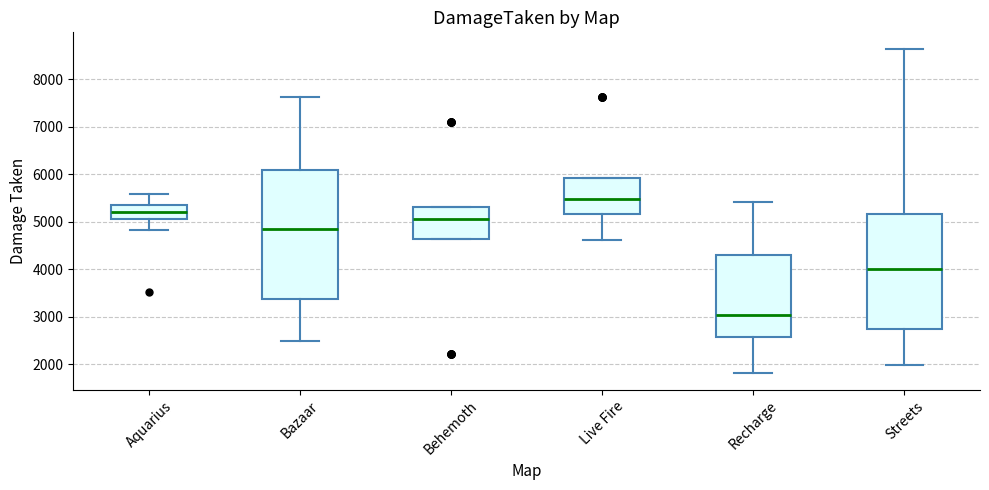

Reading left to right, transcribe this box plot: for each box, give where its median line is, the range the box spans, and where its two whiskers end, as read against the y-axis. The values are not printed on the chart, so give them approximately, as read against the axis.

Aquarius: median 5200, box 5100 to 5400, whiskers 4800 to 5600
Bazaar: median 4900, box 3400 to 6100, whiskers 2500 to 7600
Behemoth: median 5100, box 4600 to 5300, whiskers 4600 to 5300
Live Fire: median 5500, box 5200 to 5900, whiskers 4600 to 5900
Recharge: median 3000, box 2600 to 4300, whiskers 1800 to 5400
Streets: median 4000, box 2700 to 5200, whiskers 2000 to 8600